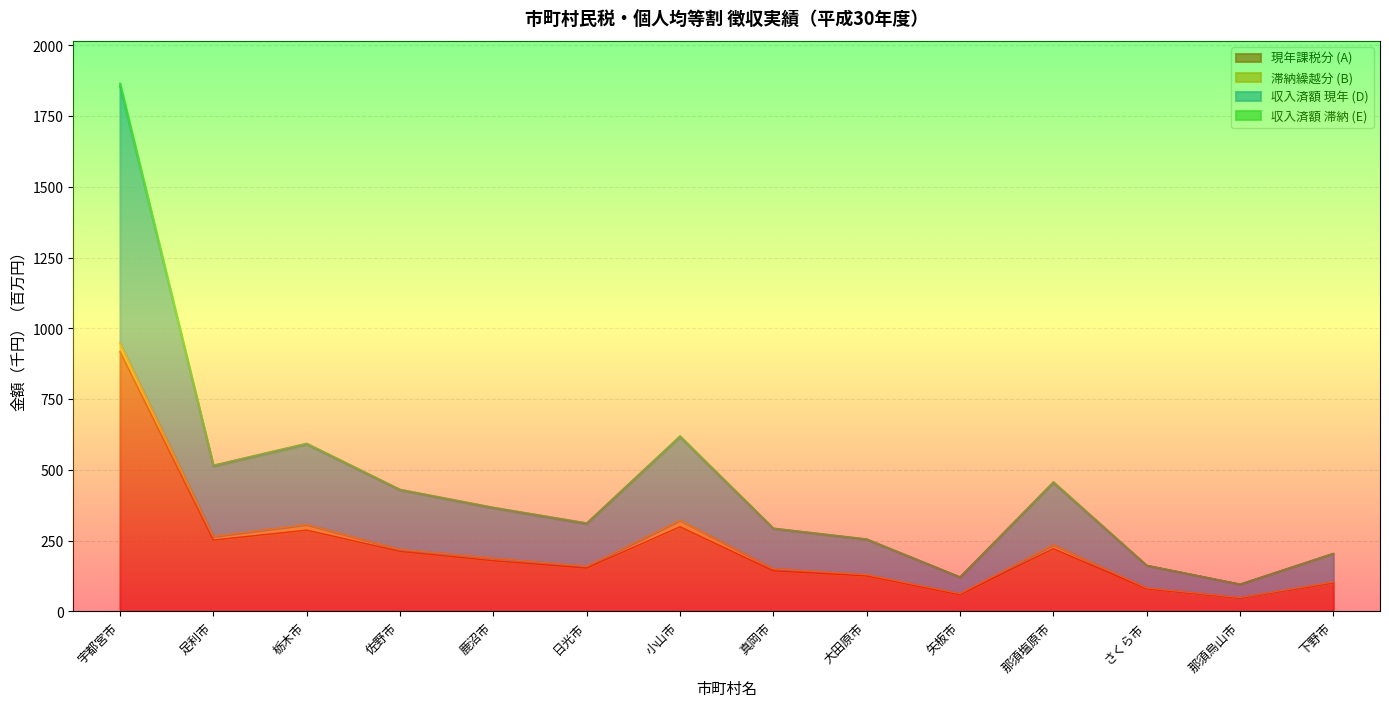

Which label corresponds to the smallest value in the chart?

那須烏山市